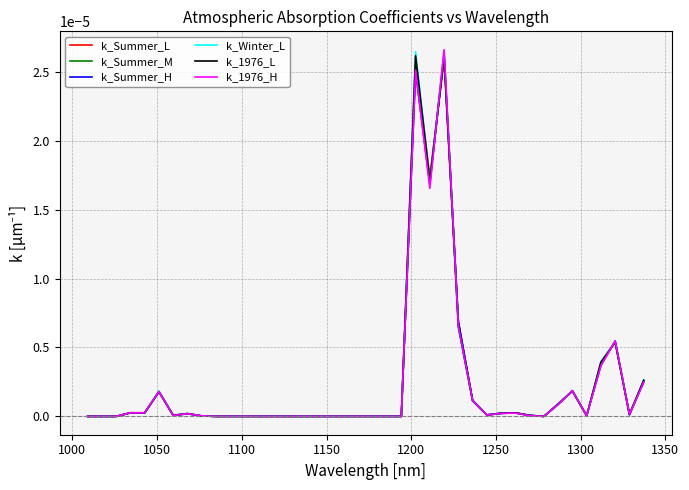

What are all the series names shown in the legend?

k_Summer_L, k_Summer_M, k_Summer_H, k_Winter_L, k_1976_L, k_1976_H